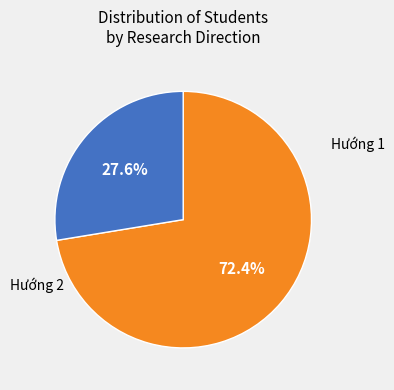

To the nearest percent, what is the difference between the largest and smallest slice percentages?

45%